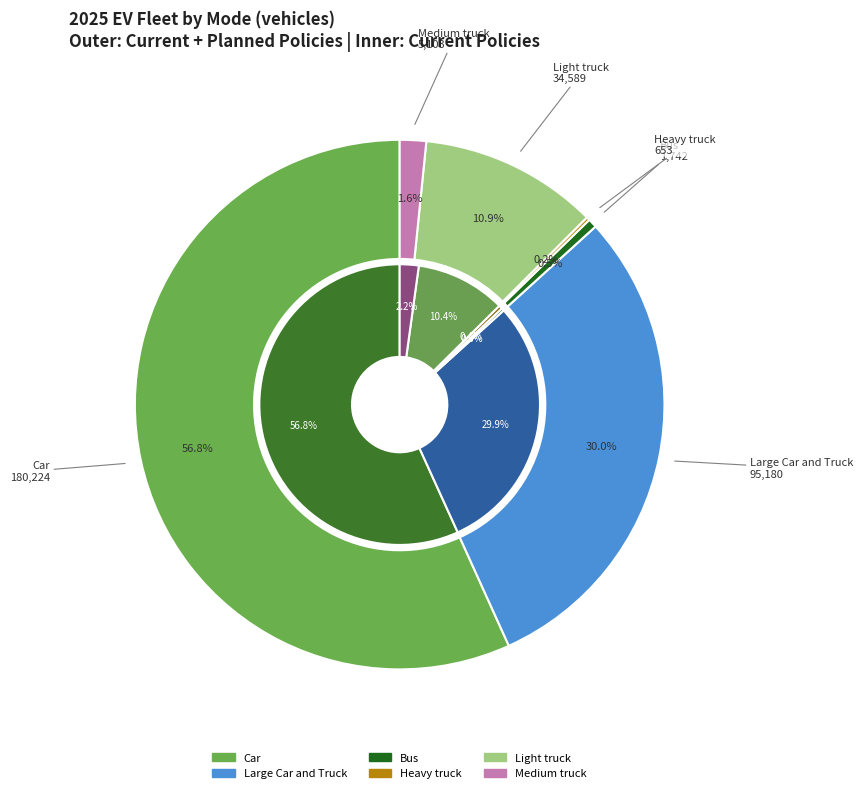

Which slice is the largest?

Car